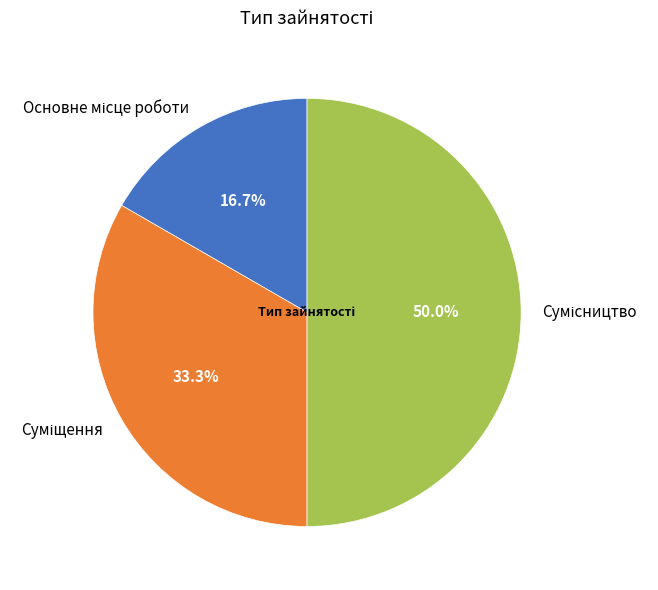

Rank the categories by value from highest to lowest.

Сумісництво, Суміщення, Основне місце роботи